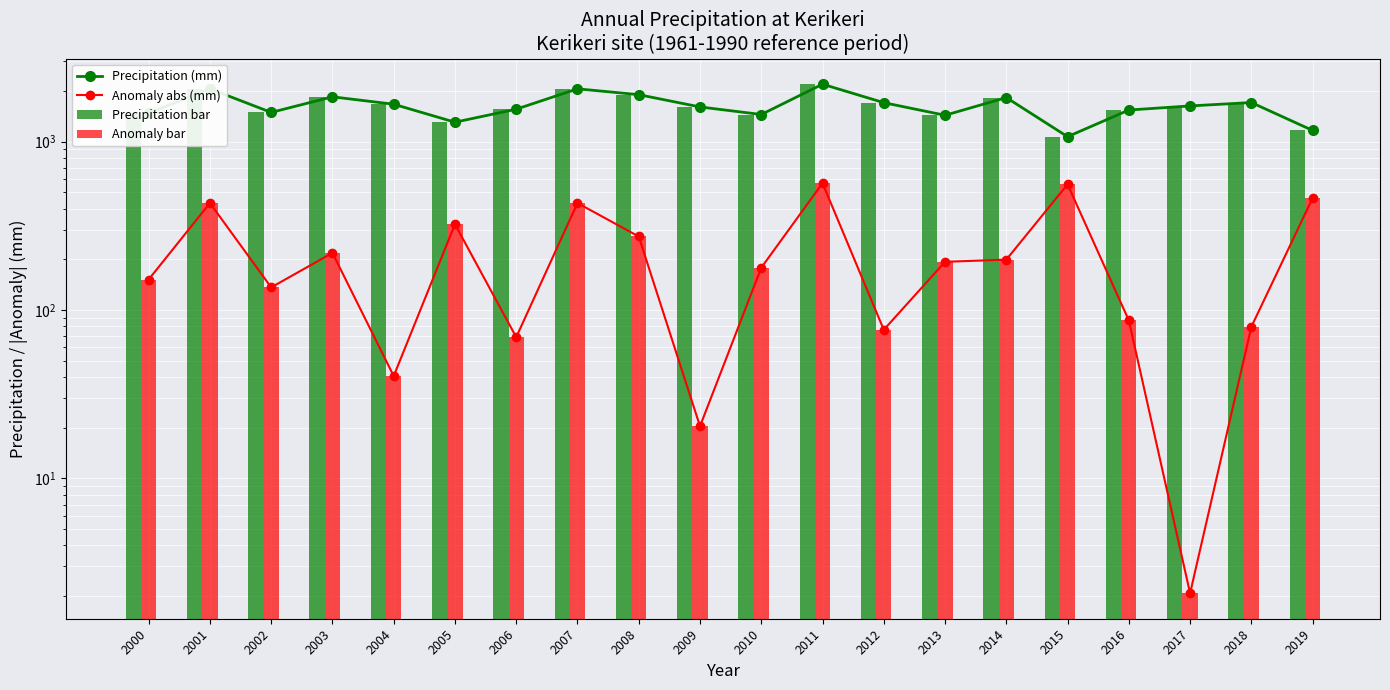

Where does the Precipitation (mm) series first go above 1631?

2001